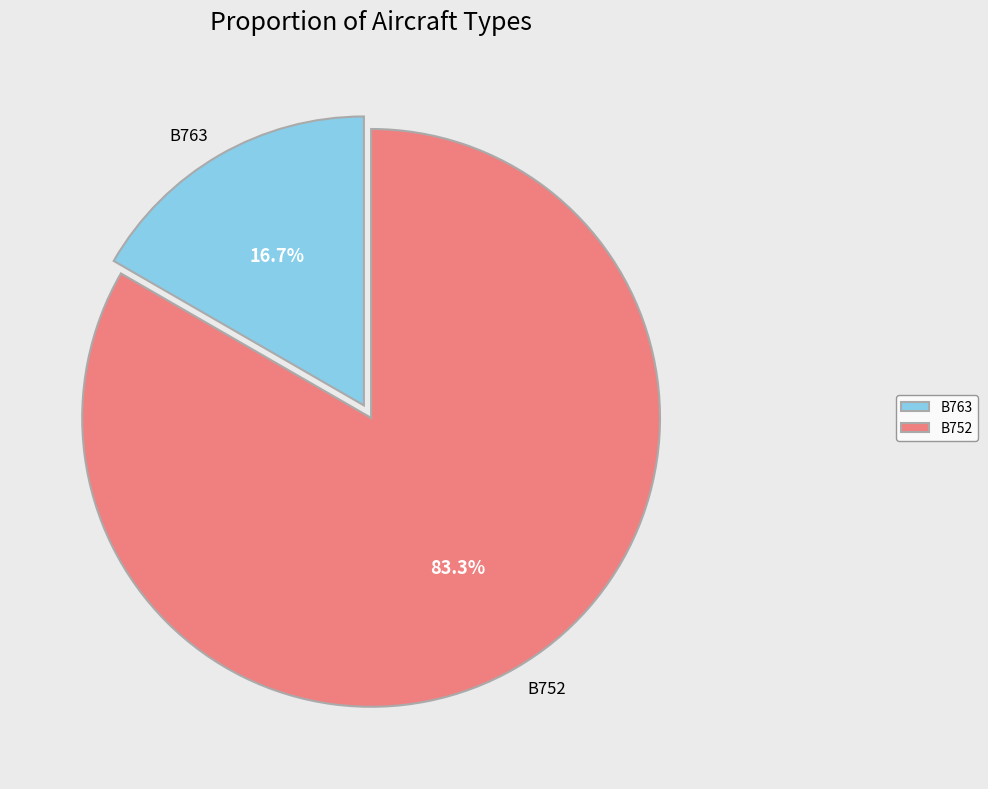

To the nearest percent, what portion does B763 represent?

17%